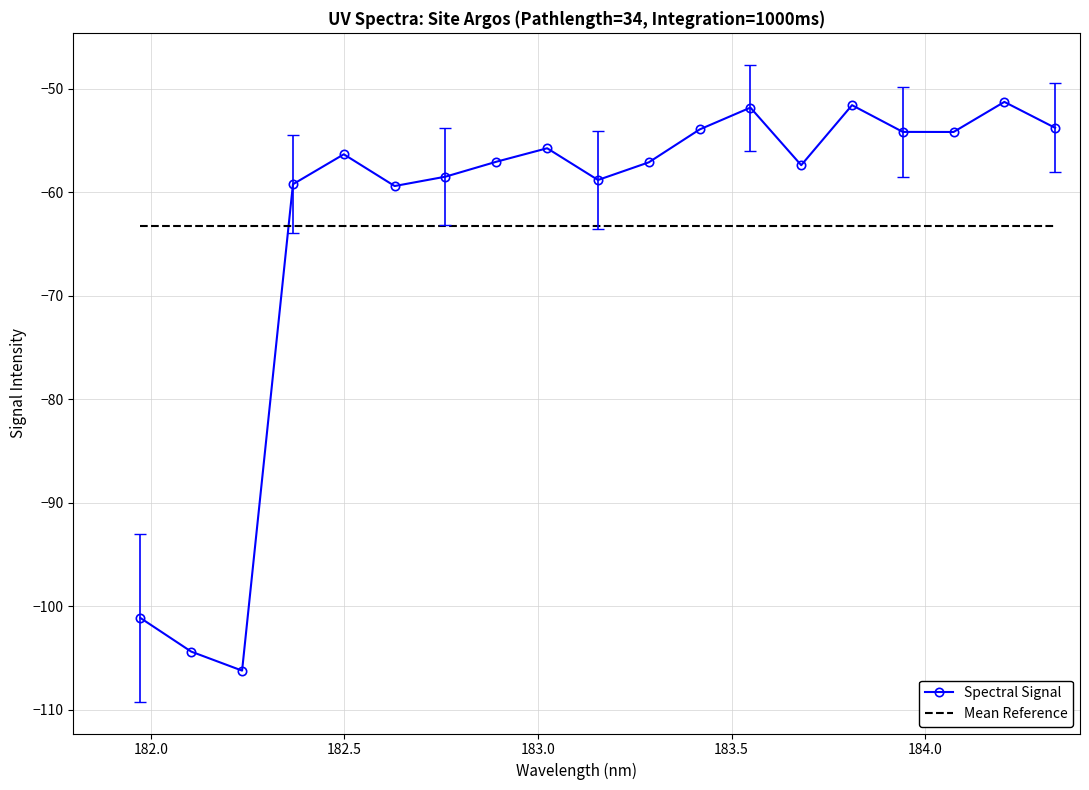

What is the maximum value shown in the chart?

-51.3